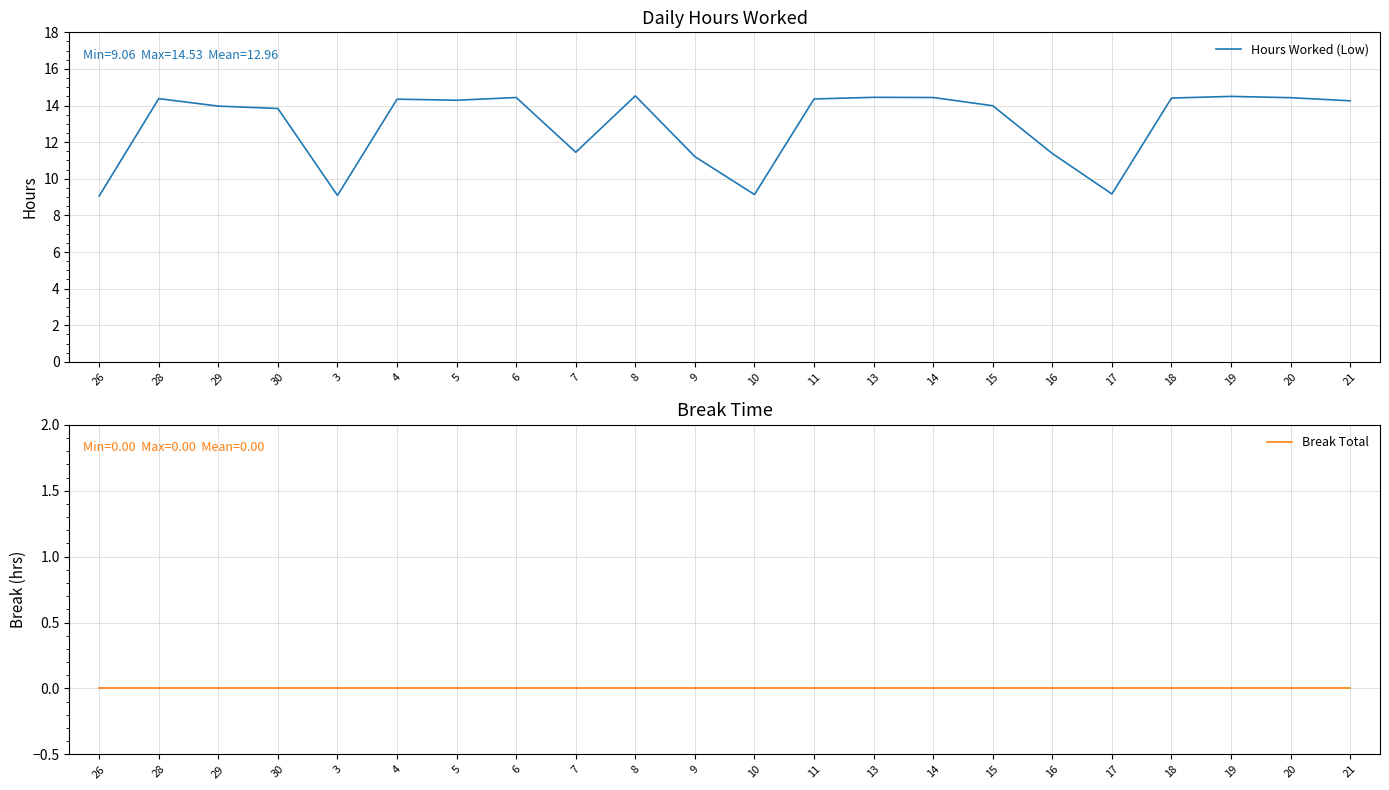

Reading left to right, what are all the values shown in this chart?

Hours Worked (Low): 9.1	14.4	14.0	13.8	9.1	14.3	14.3	14.4	11.4	14.5	11.2	9.1	14.4	14.4	14.4	14.0	11.4	9.2	14.4	14.5	14.4	14.3
Break Total: 0.0	0.0	0.0	0.0	0.0	0.0	0.0	0.0	0.0	0.0	0.0	0.0	0.0	0.0	0.0	0.0	0.0	0.0	0.0	0.0	0.0	0.0